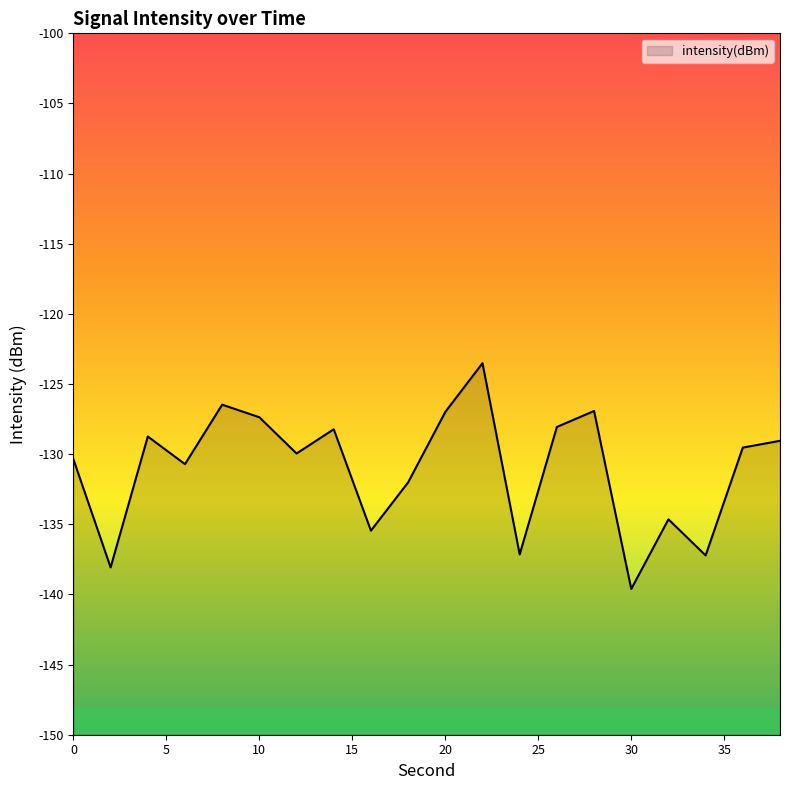

At which label is the value closest to -131?

6